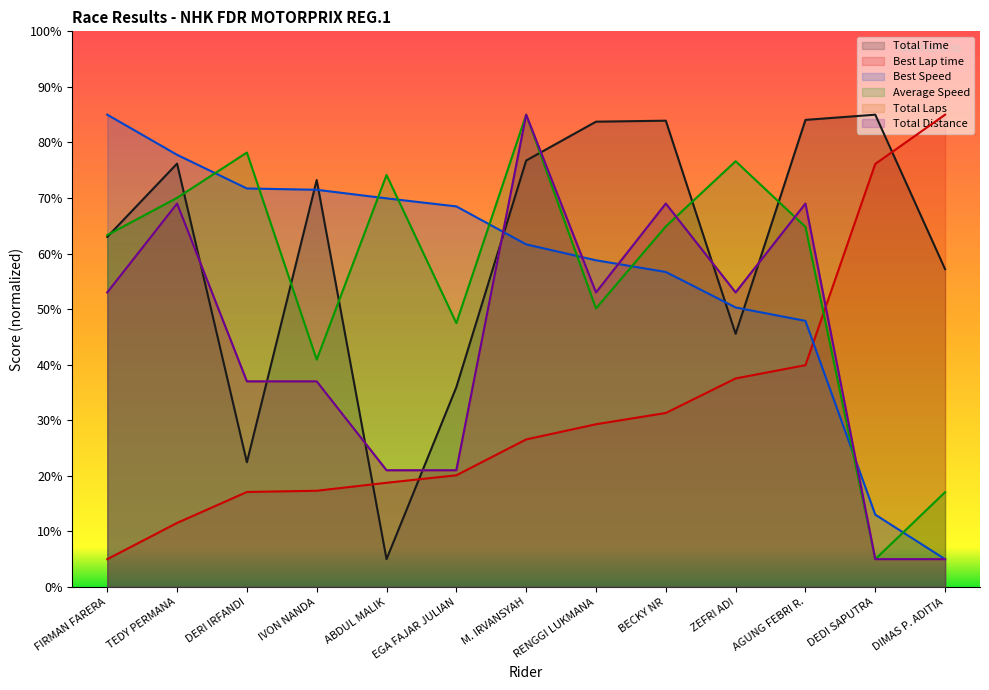

Between which two adjacent categories do Total Time and Best Speed first intersect?

DERI IRFANDI and IVON NANDA